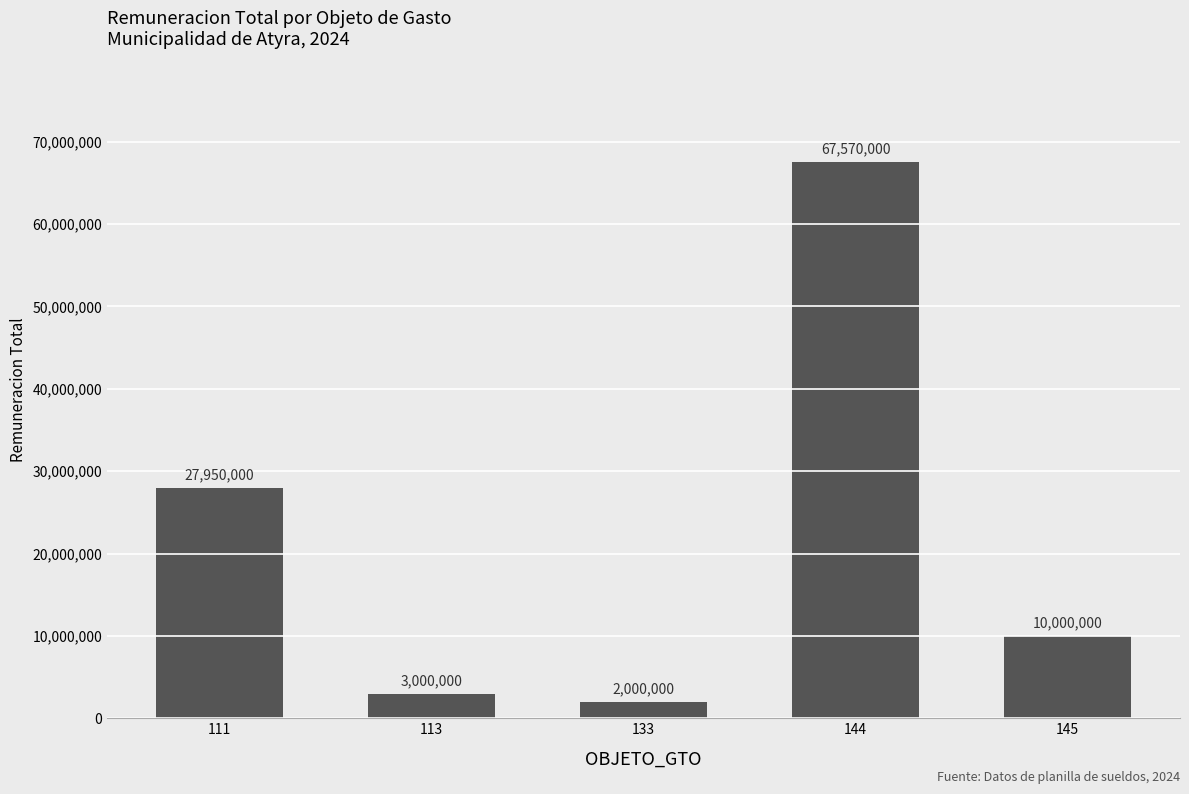

True or false: the data shows 27950000 at 111.

True